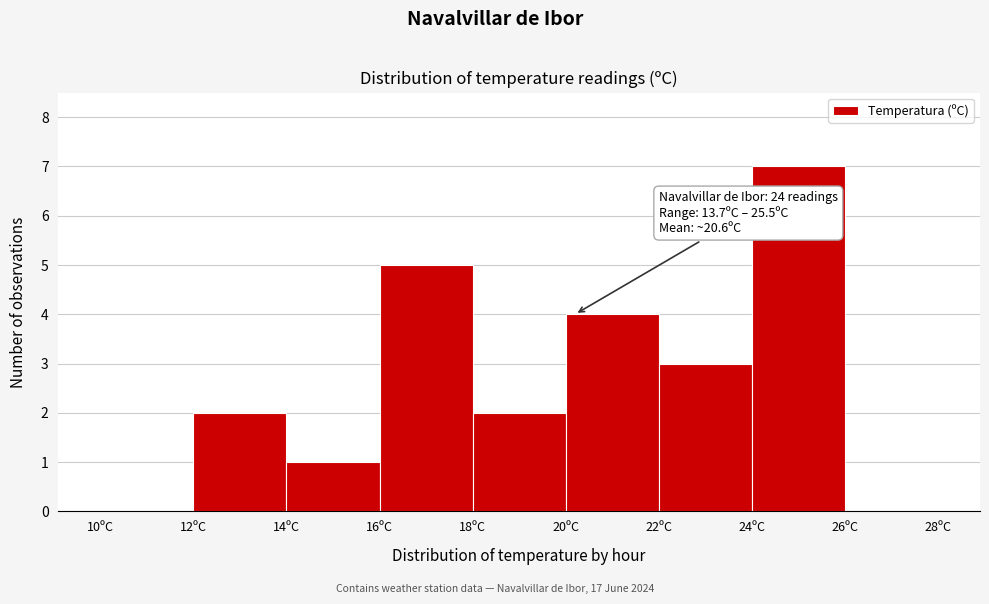

Which range on the x-axis has the tallest bar?

24 to 26